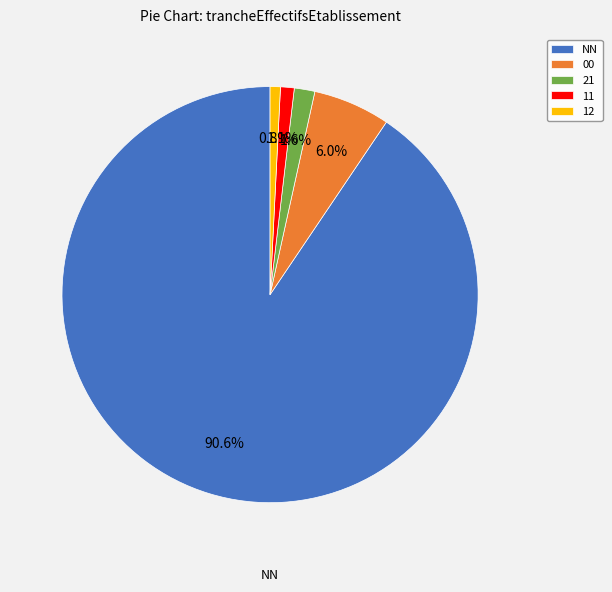

To the nearest percent, what percentage of the pie is 11?

1%